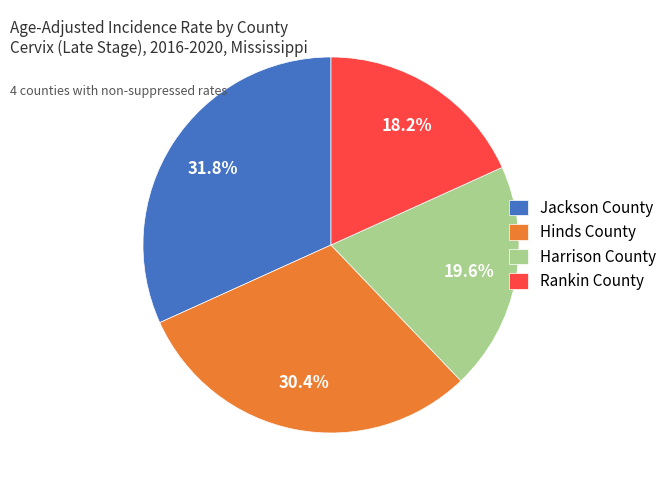

The Harrison County slice represents 20% of the pie. True or false?

True